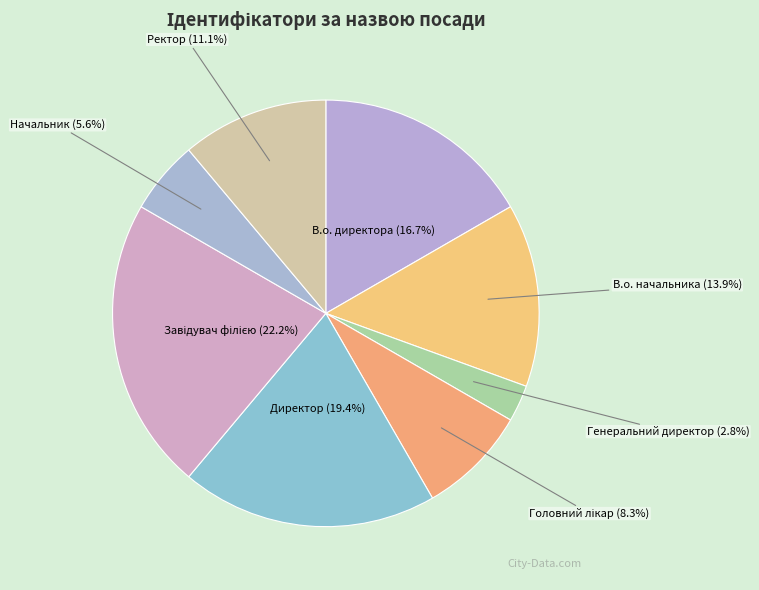

What percentage do В.о. начальника and Директор together represent?

33.3%